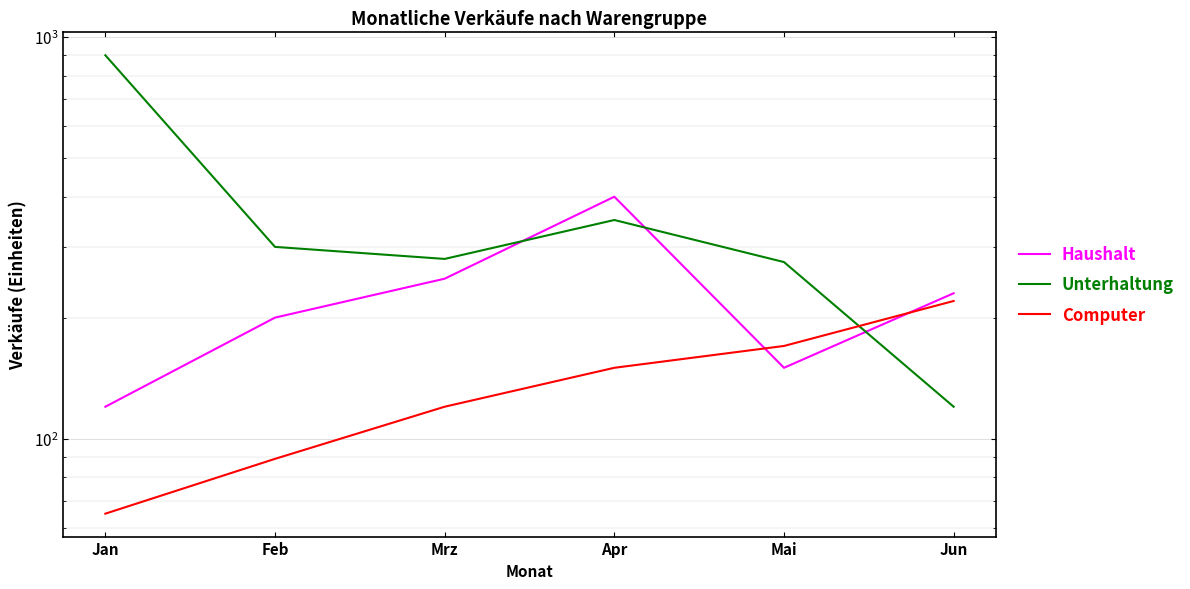

What is the total value across all series at Jun?

570